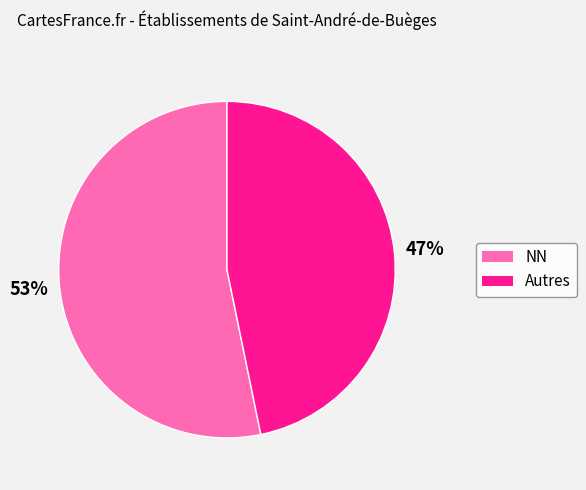

Does any single category account for the majority?

Yes